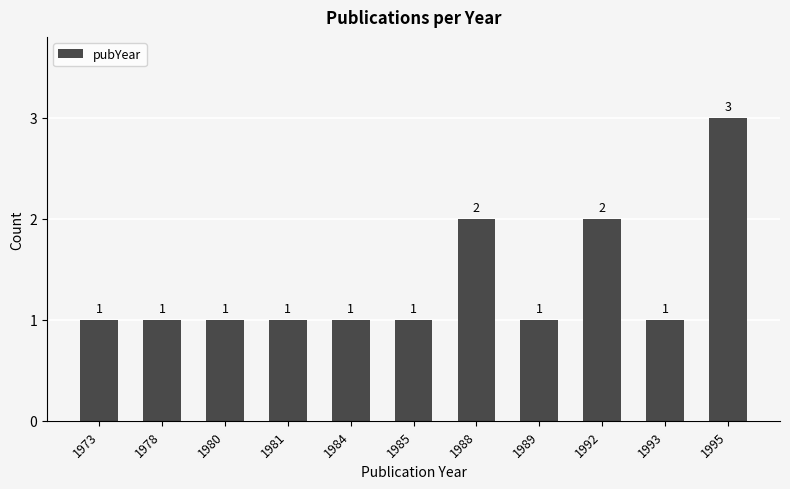

What is the value of the 6th bar from the left?

1